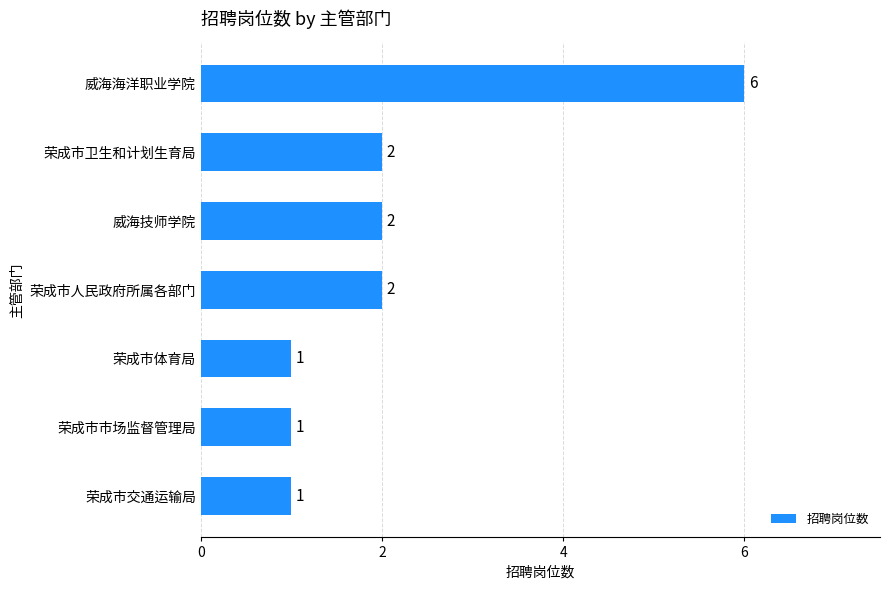

What is the greatest value displayed?

6